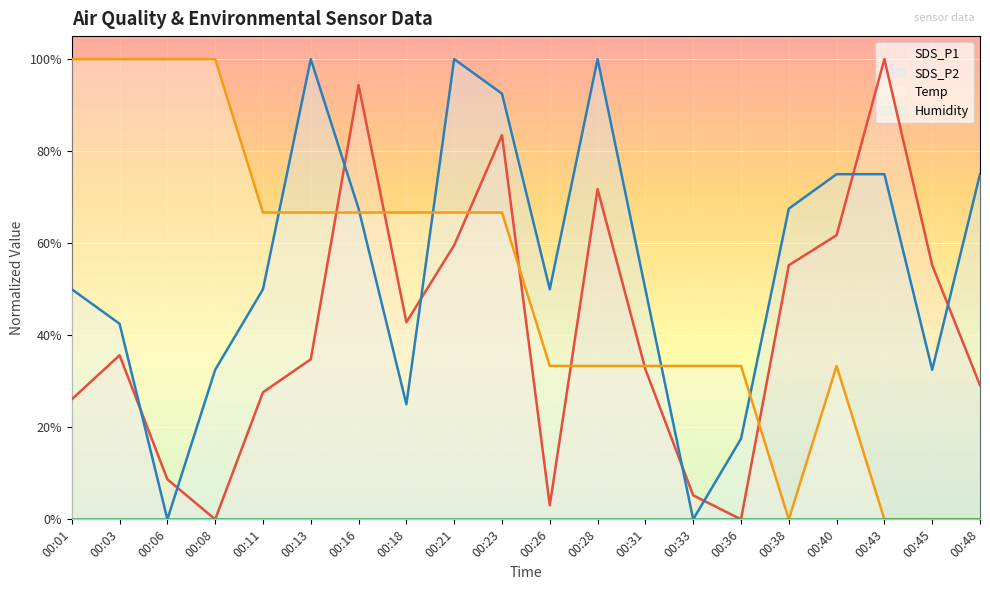

True or false: SDS_P2 has a value of 17.5 at 00:36.

True